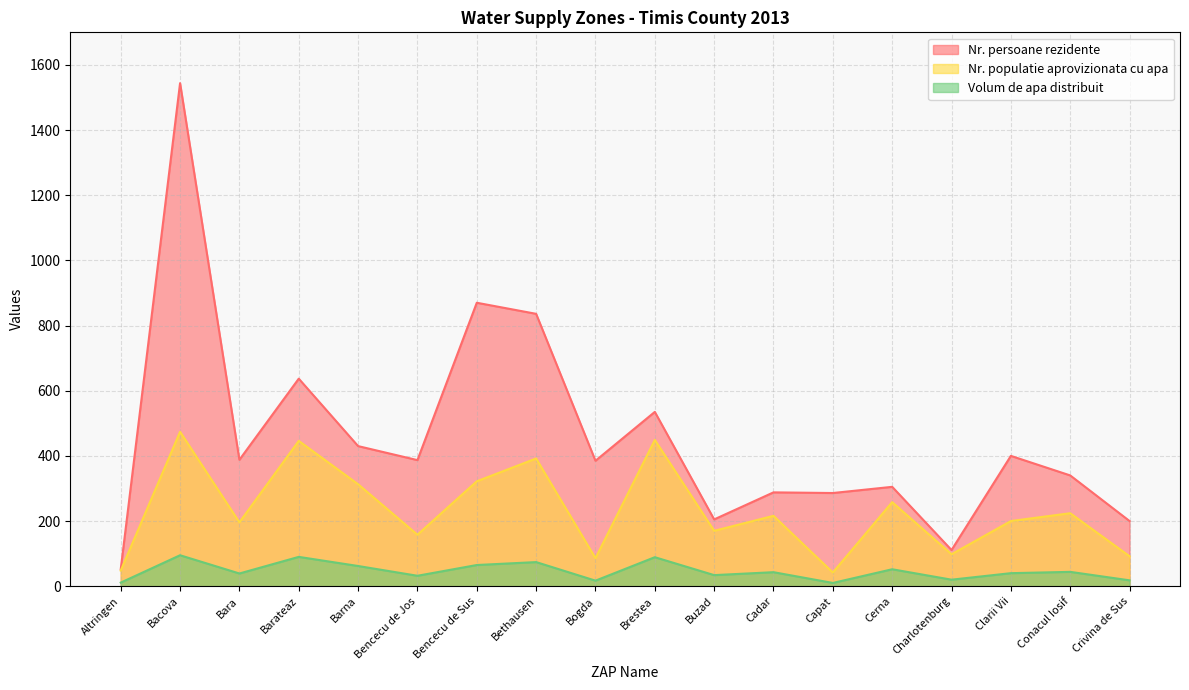

How many series are shown in this chart?

3